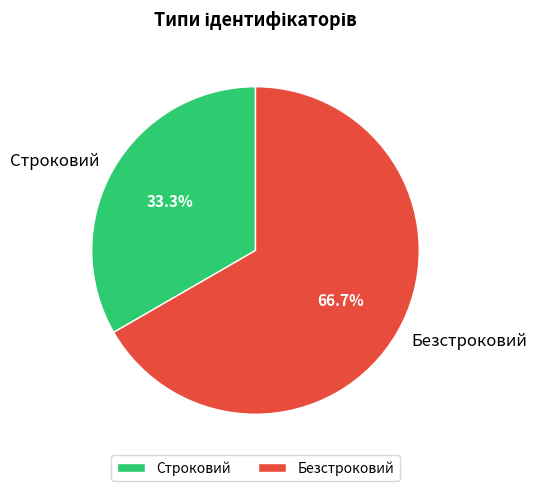

True or false: Строковий accounts for 33% of the total.

True